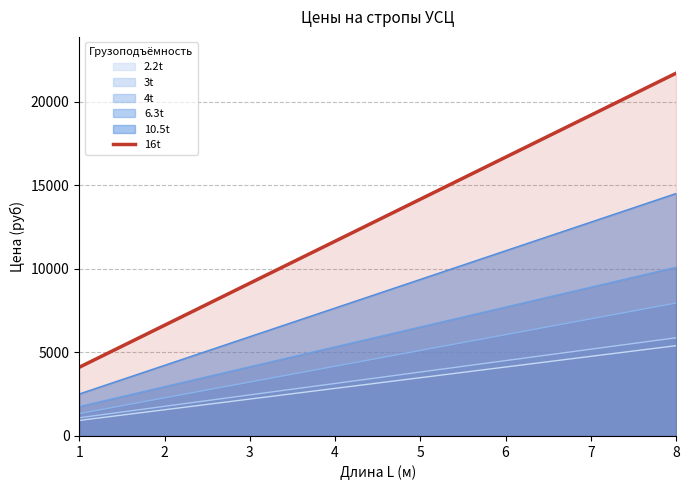

At which label is the value closest to 12905?

4